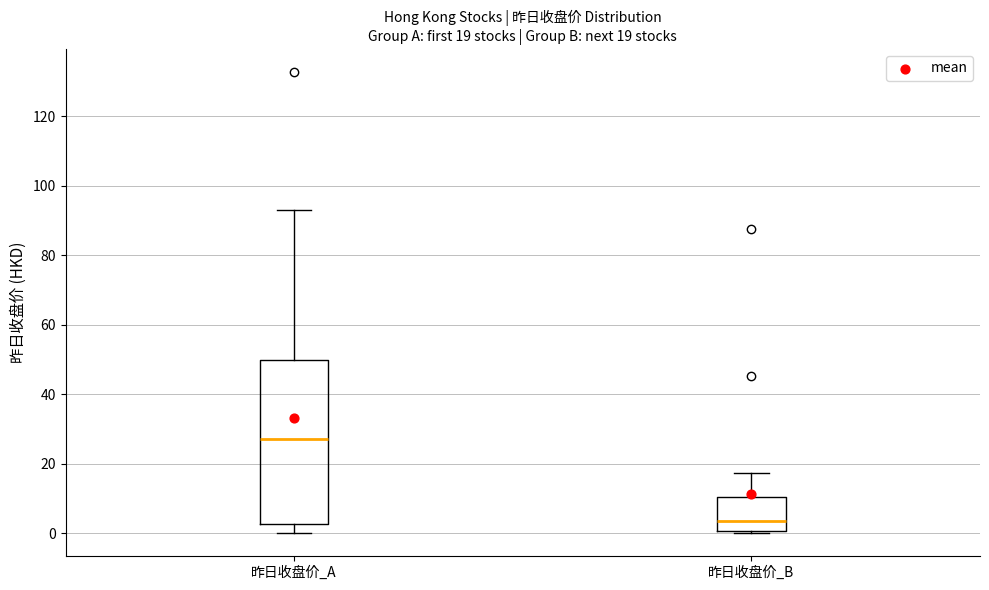

Which box has the highest median line?

昨日收盘价_A